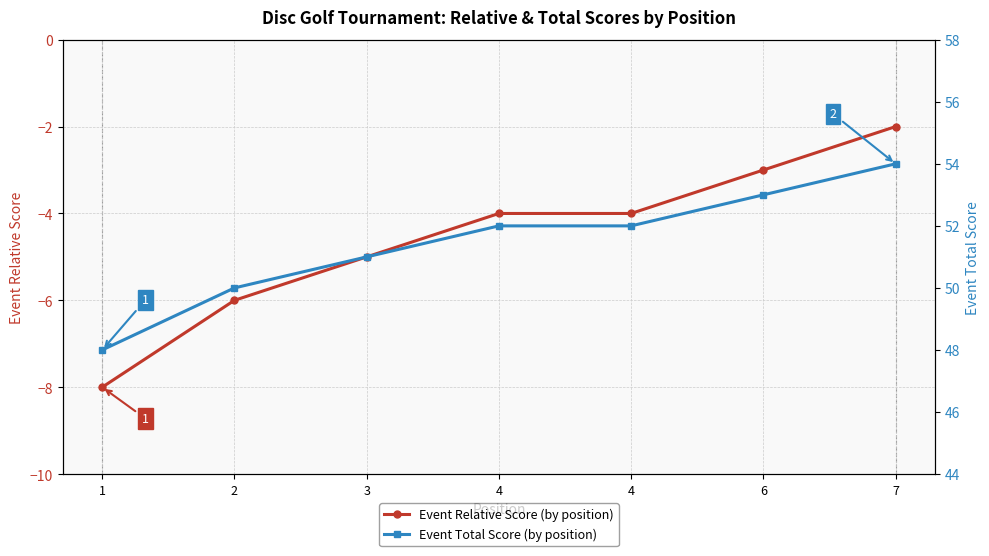

How many lines are shown in the chart?

2